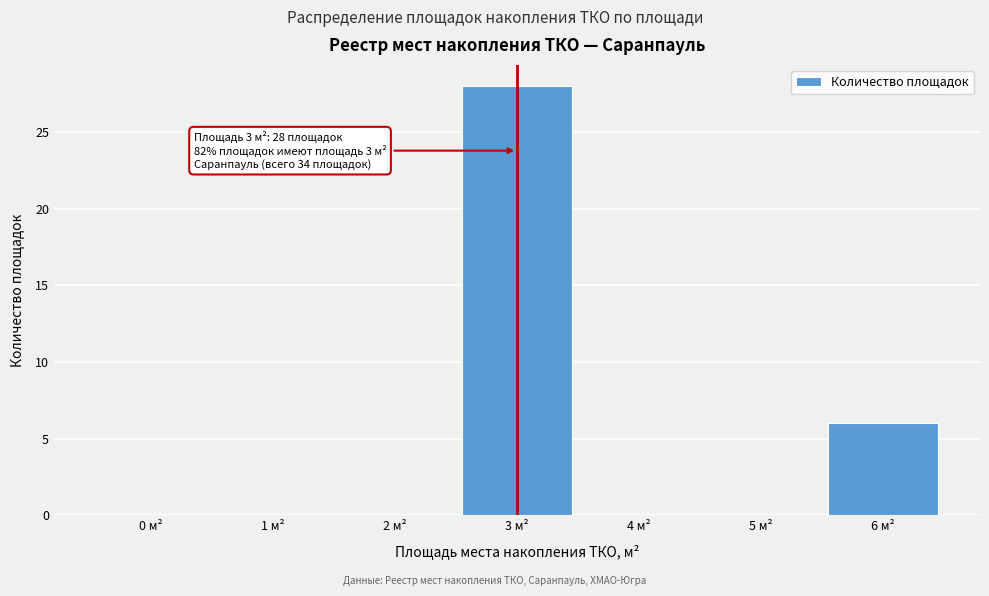

Reading right to left, what are all the values shown in this chart?

6 м²=6	5 м²=0	4 м²=0	3 м²=28	2 м²=0	1 м²=0	0 м²=0